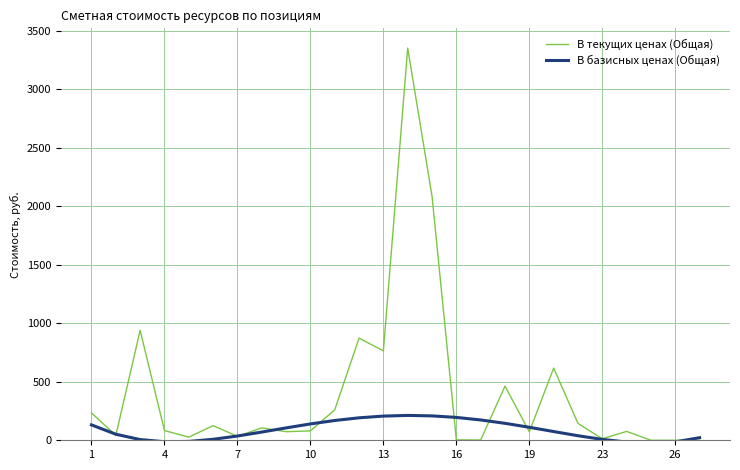

What is the average value of the В текущих ценах (Общая) series?

402.7